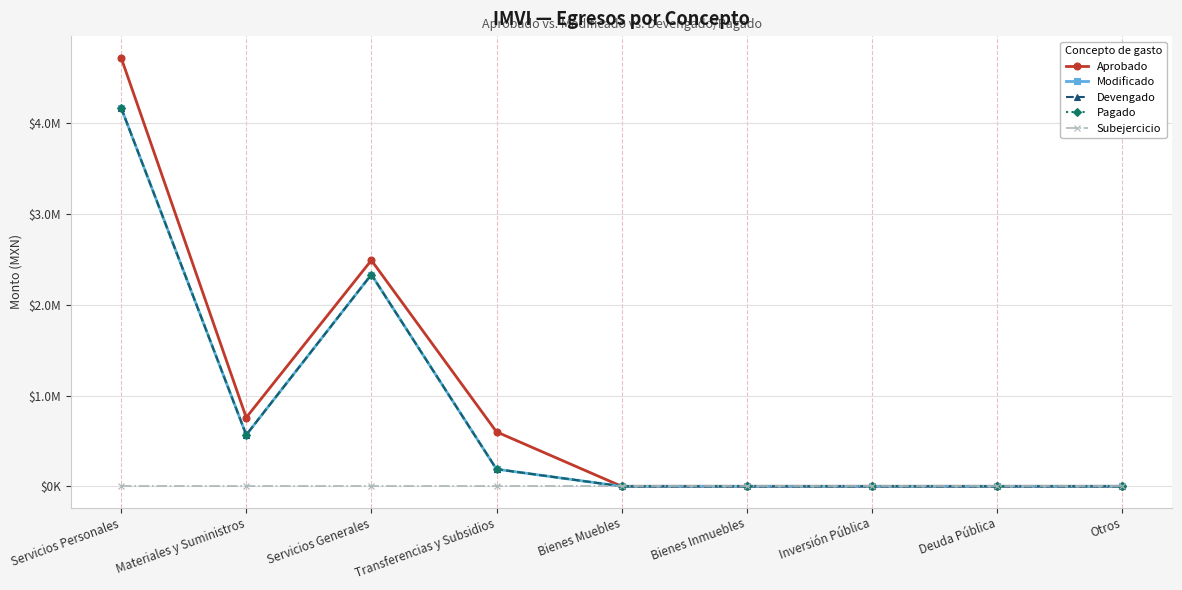

Does the chart have visible grid lines?

Yes